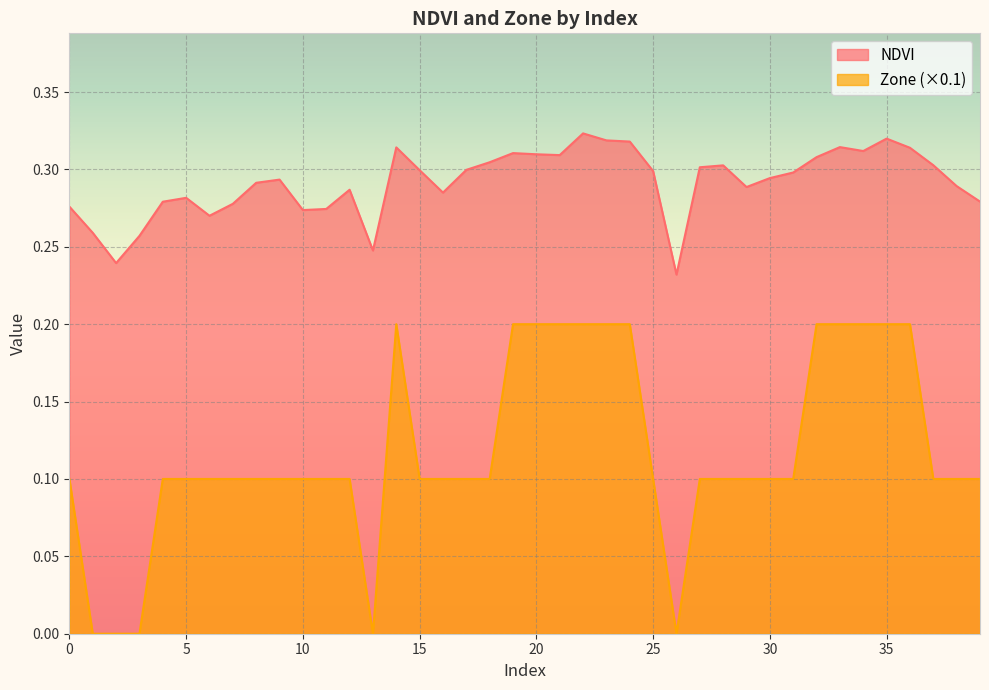

Reading left to right, list all the values displayed in this chart.

NDVI: 0.3	0.3	0.2	0.3	0.3	0.3	0.3	0.3	0.3	0.3	0.3	0.3	0.3	0.2	0.3	0.3	0.3	0.3	0.3	0.3	0.3	0.3	0.3	0.3	0.3	0.3	0.2	0.3	0.3	0.3	0.3	0.3	0.3	0.3	0.3	0.3	0.3	0.3	0.3	0.3
Zone: 0.1	0.0	0.0	0.0	0.1	0.1	0.1	0.1	0.1	0.1	0.1	0.1	0.1	0.0	0.2	0.1	0.1	0.1	0.1	0.2	0.2	0.2	0.2	0.2	0.2	0.1	0.0	0.1	0.1	0.1	0.1	0.1	0.2	0.2	0.2	0.2	0.2	0.1	0.1	0.1